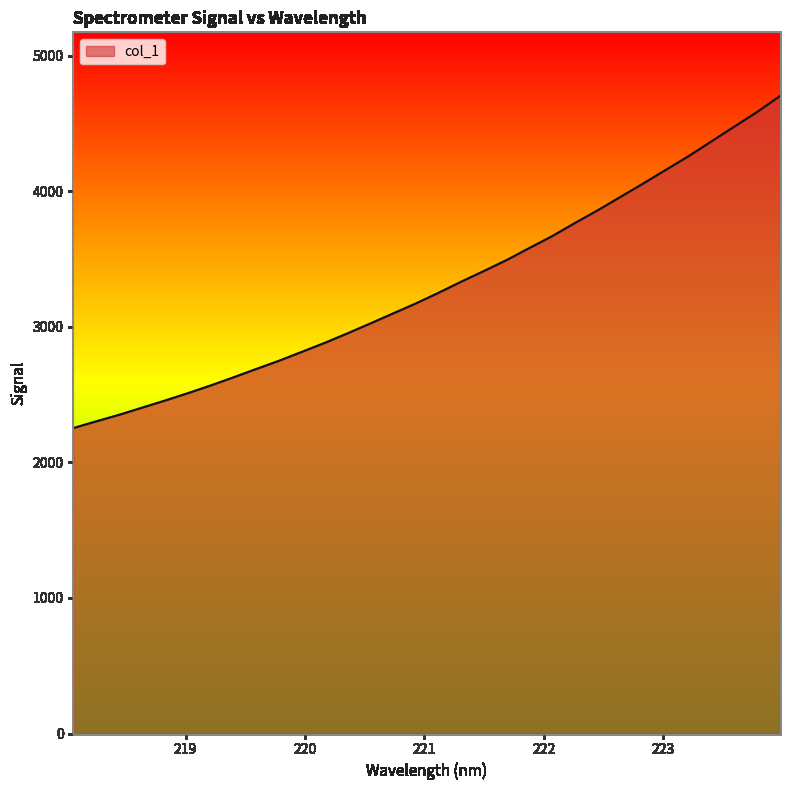

What is the smallest value displayed?

2253.5